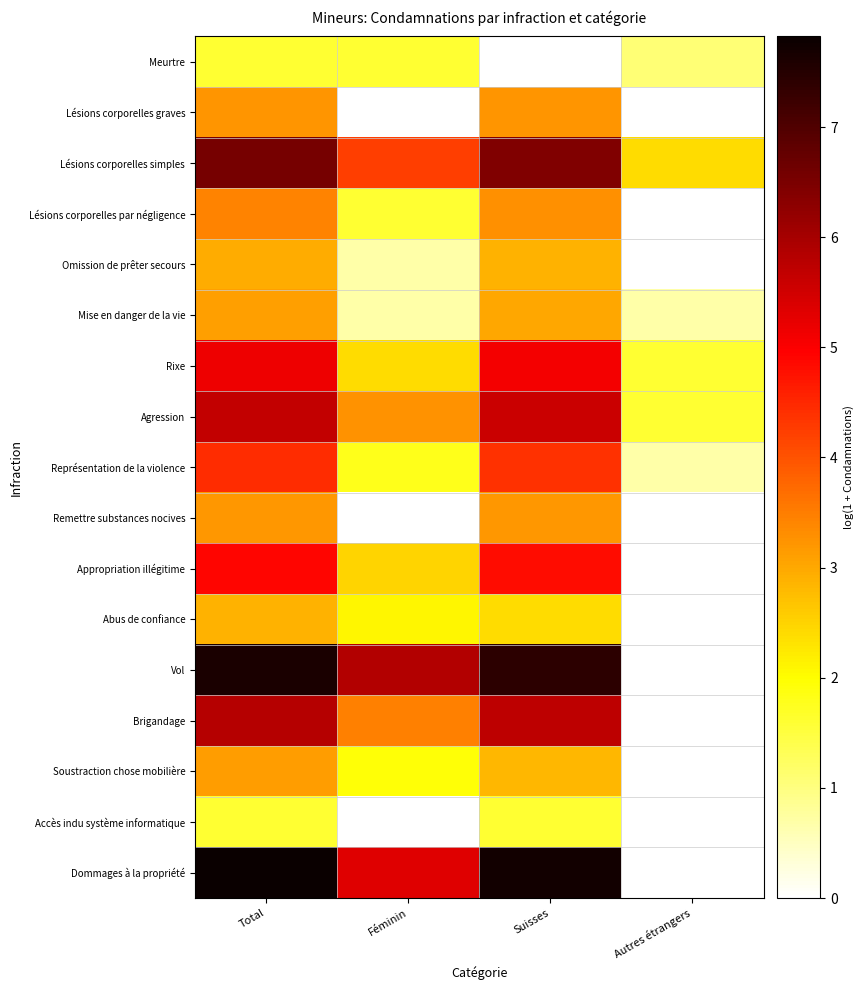

Rank the series by their maximum value, from highest to lowest.

Dommages à la propriété, Vol, Lésions corporelles simples, Brigandage, Agression, Rixe, Appropriation illégitime, Représentation de la violence, Lésions corporelles par négligence, Lésions corporelles graves, Remettre substances nocives, Soustraction chose mobilière, Mise en danger de la vie, Omission de prêter secours, Abus de confiance, Meurtre, Accès indu système informatique